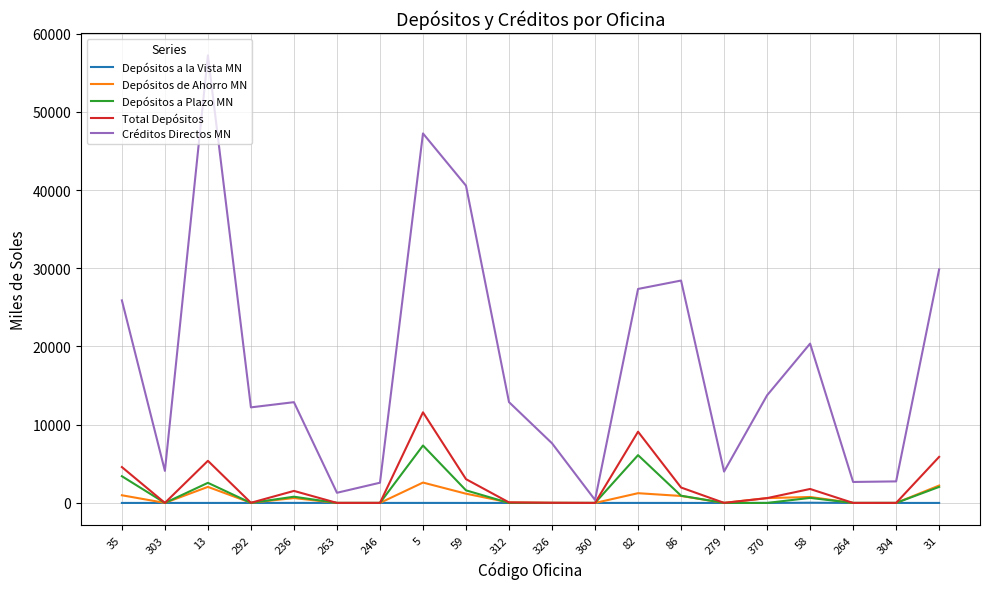

At how many categories does at least one series exceed 22022?

7